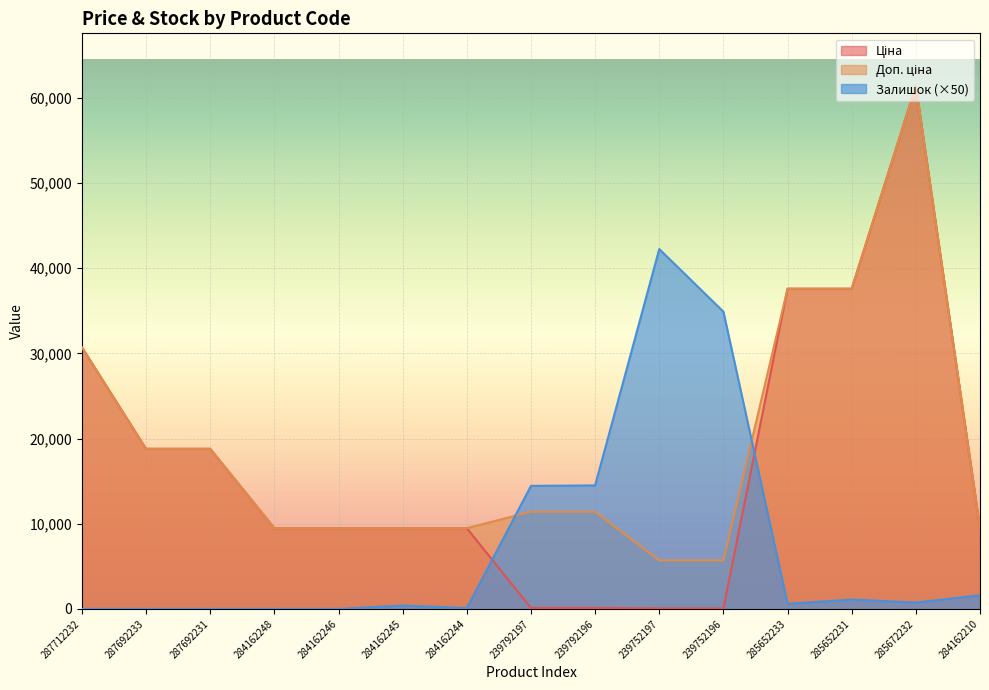

What is the average value of the Ціна series?

16845.0